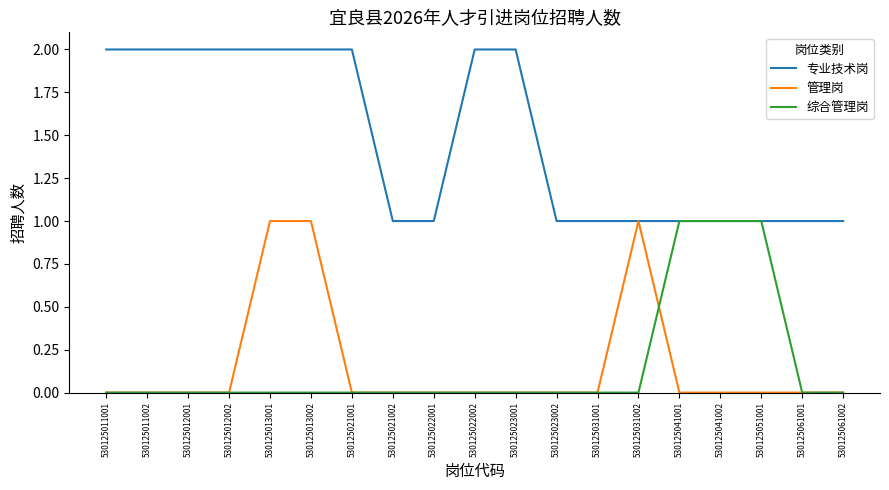

Which series changed the most between 530125022001 and 530125051001?

综合管理岗